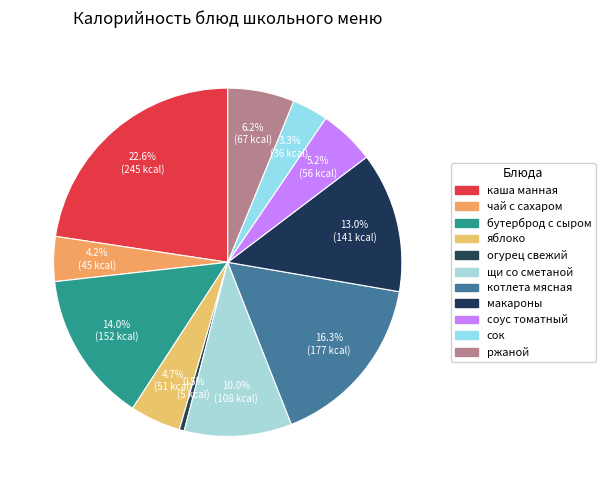

Is there a majority slice in this chart?

No